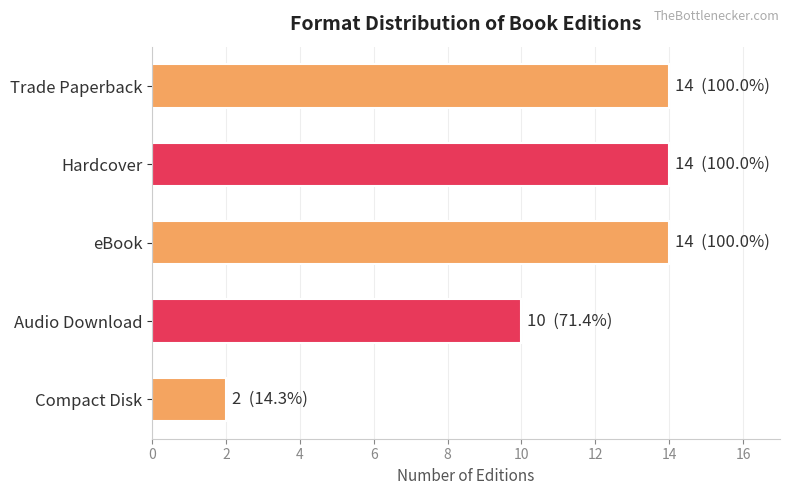

What is the sum of the values at Trade Paperback and eBook?

28